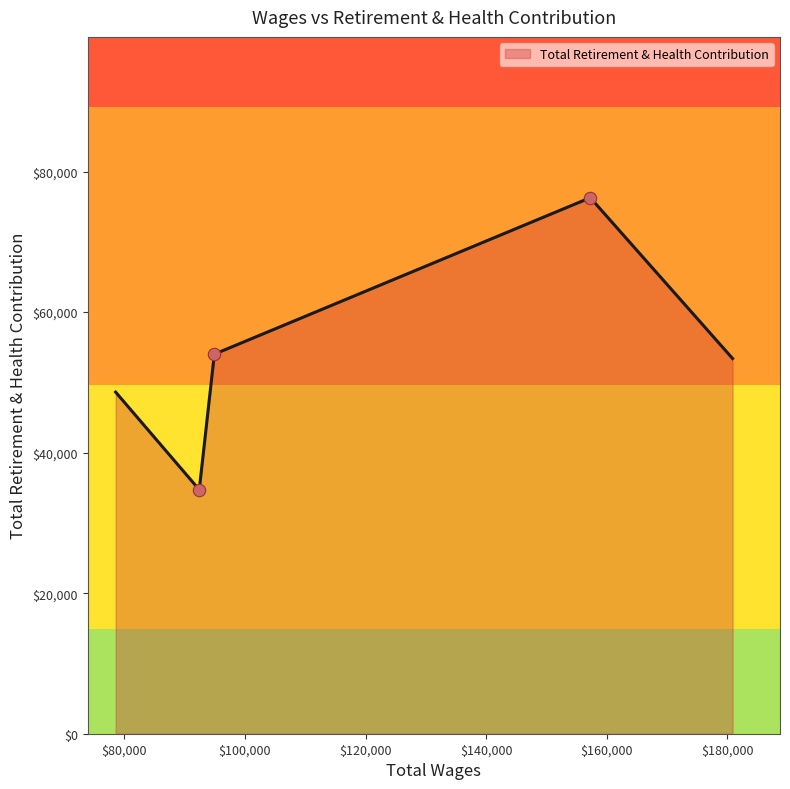

What is the smallest value displayed?

34722.0